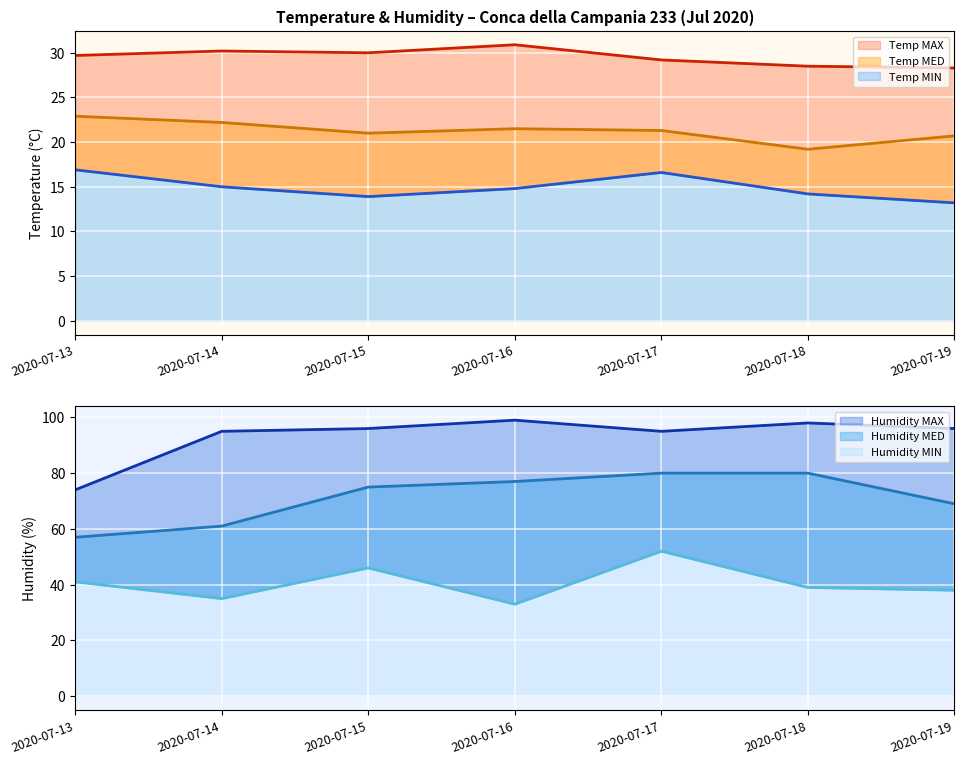

True or false: Humidity MED has more than 0 interior local peaks.

False